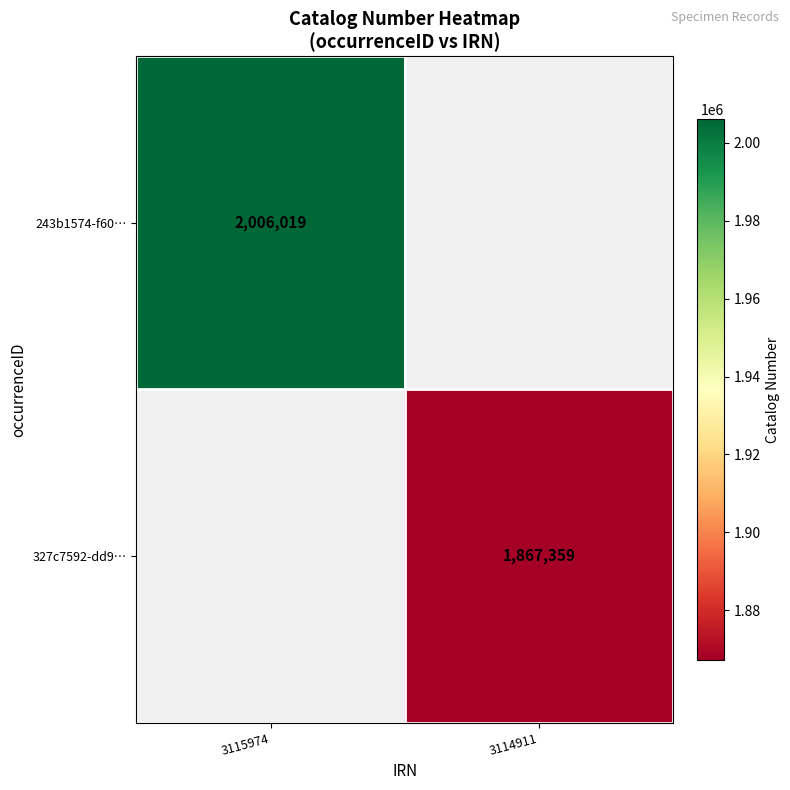

At how many categories does at least one series exceed 1899177?

1